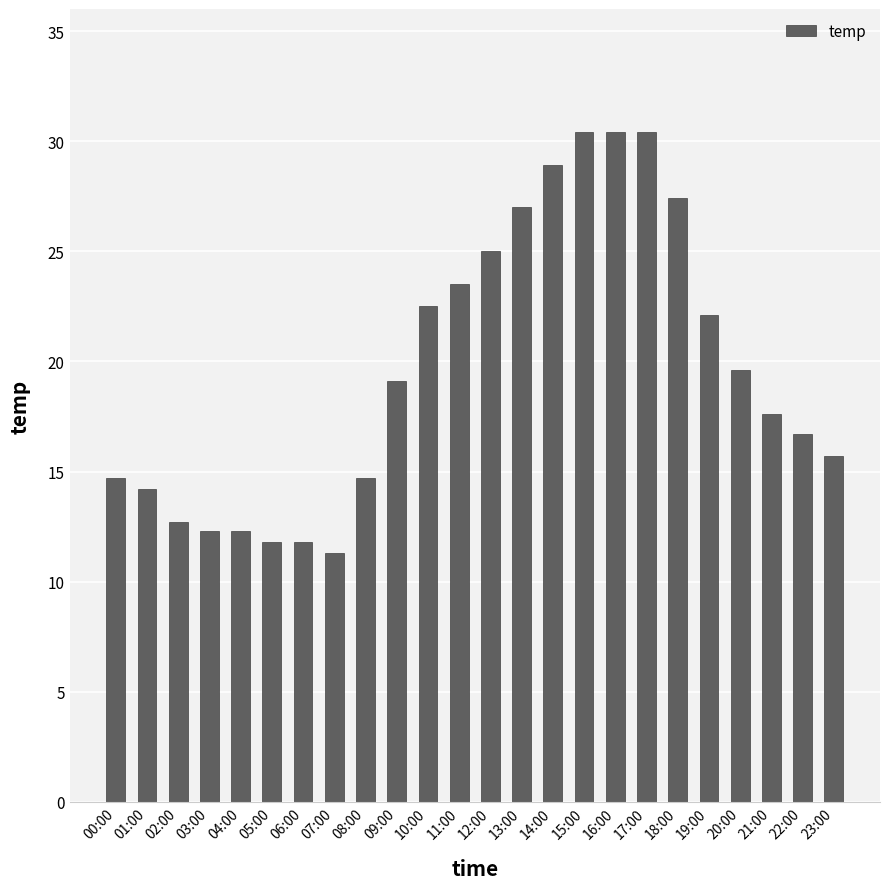

What is the change in value from 07:00 to 13:00?

+15.7